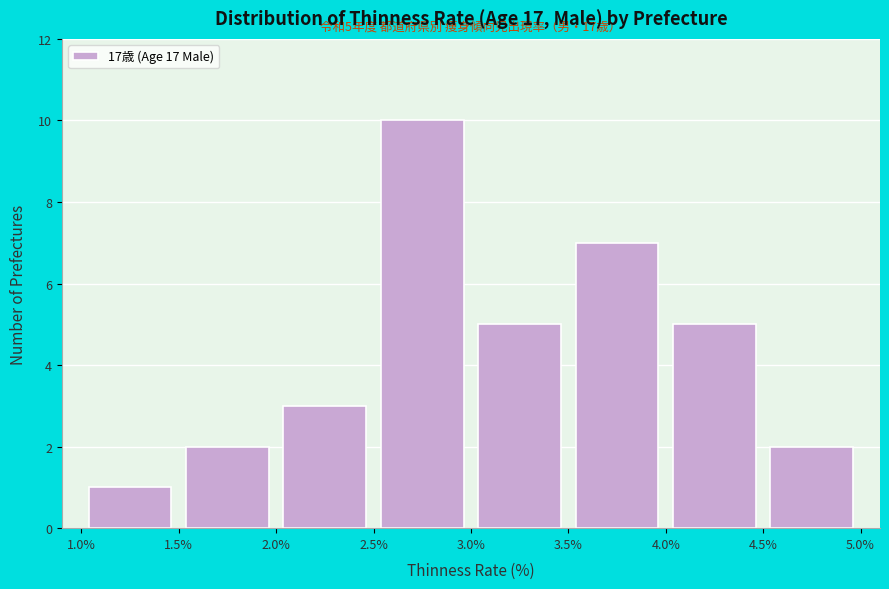

Which range on the x-axis has the tallest bar?

2.5% to 3.0%